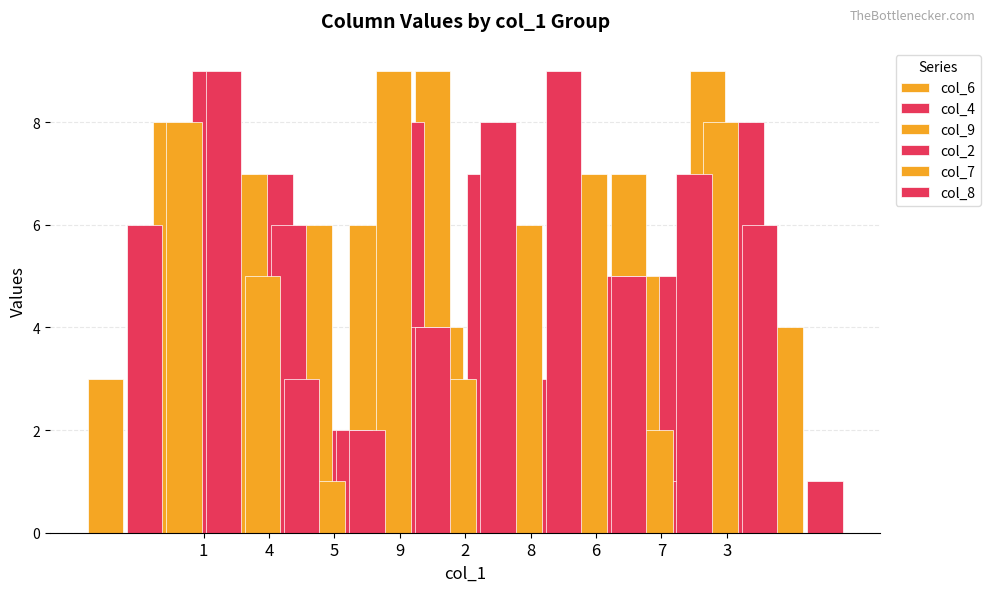

Reading right to left, extract all data points from this chart.

col_6: 7	1	4	9	6	2	5	8	3
col_4: 5	3	1	1	8	2	7	9	6
col_9: 9	5	3	2	4	1	6	7	8
col_2: 8	1	5	3	7	4	2	6	9
col_7: 4	8	2	7	6	3	9	1	5
col_8: 1	6	7	5	9	8	4	2	3